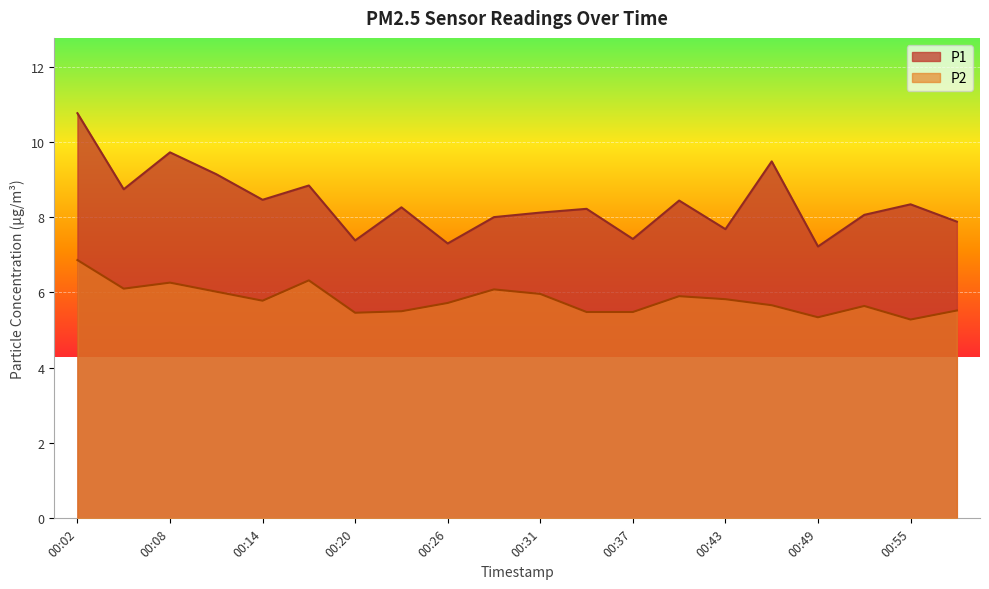

Count the number of categories in the chart.

20